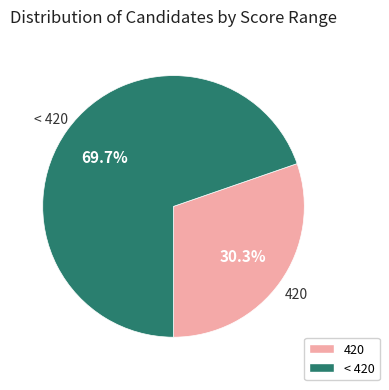

Is there a majority slice in this chart?

Yes